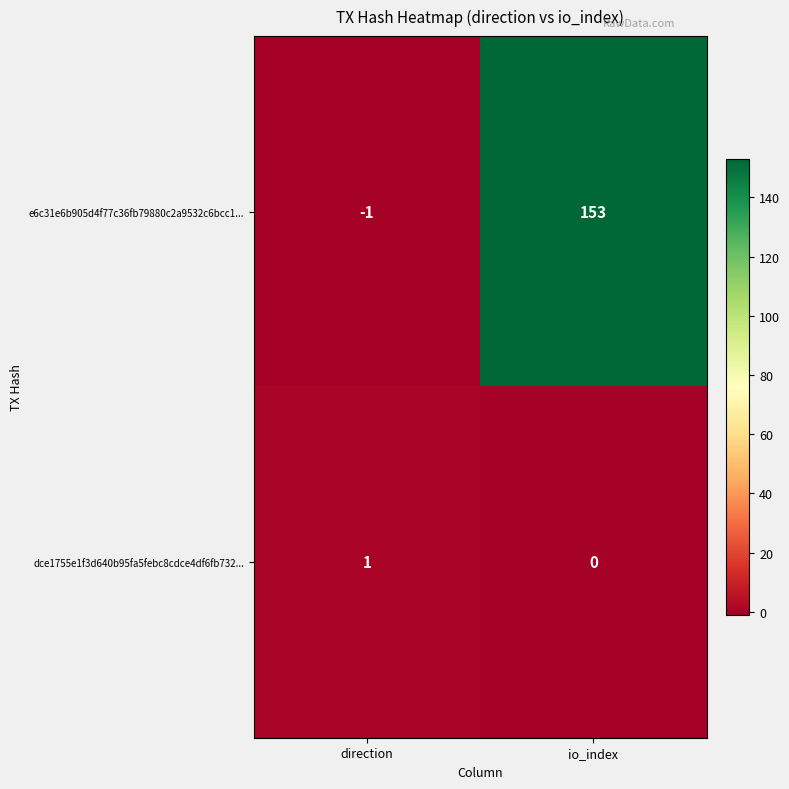

List the series in order of their peak value, lowest first.

dce1755e1f3d640b95fa5febc8cdce4df6fb732..., e6c31e6b905d4f77c36fb79880c2a9532c6bcc1...